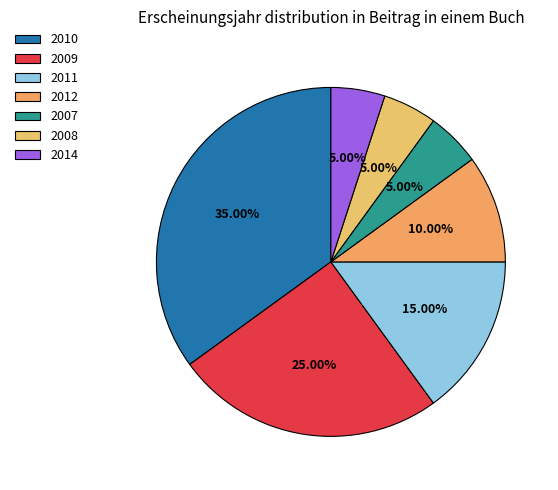

True or false: 2010 accounts for 29% of the total.

False